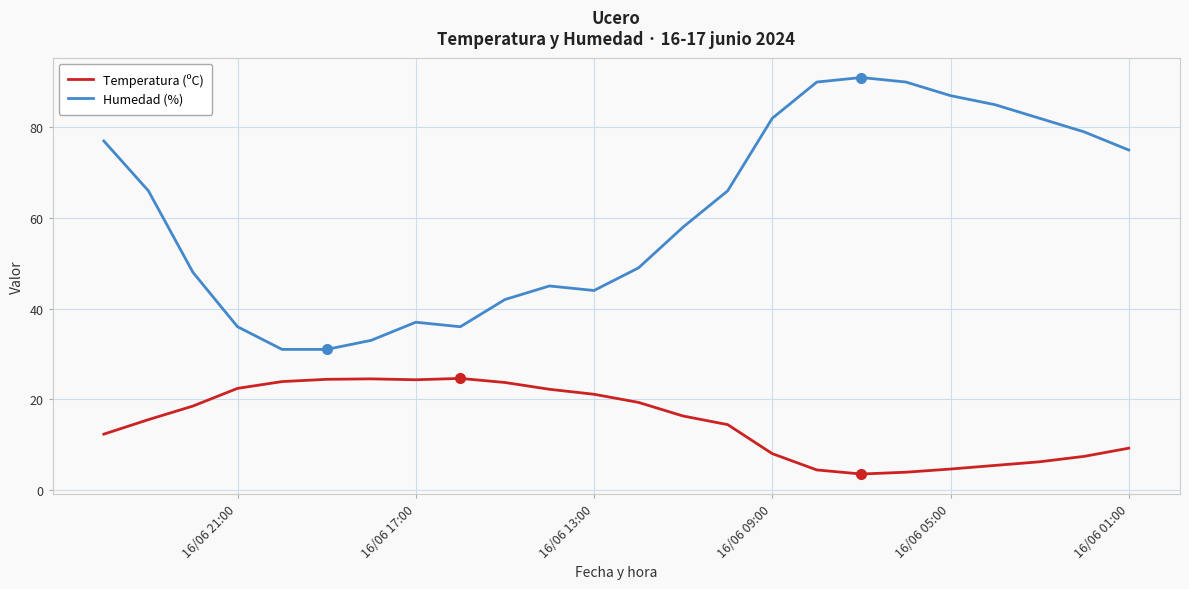

True or false: Temperatura (ºC) and Humedad (%) cross at least once.

False